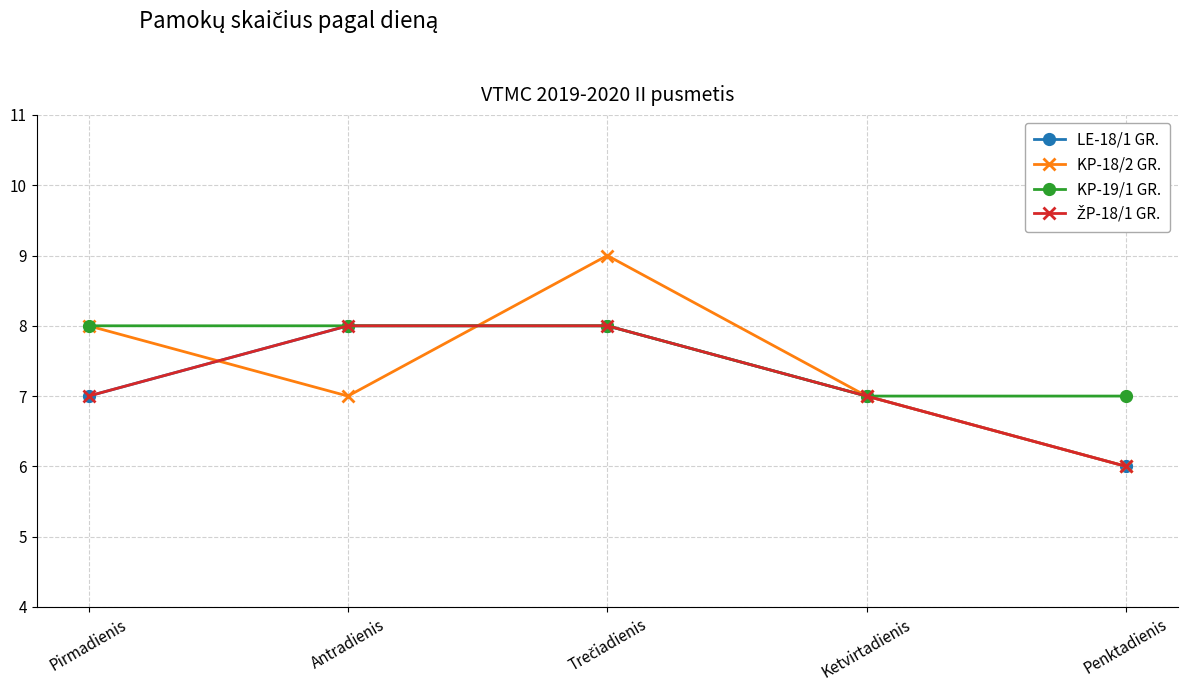

At which category is the sum across all series the highest?

Trečiadienis